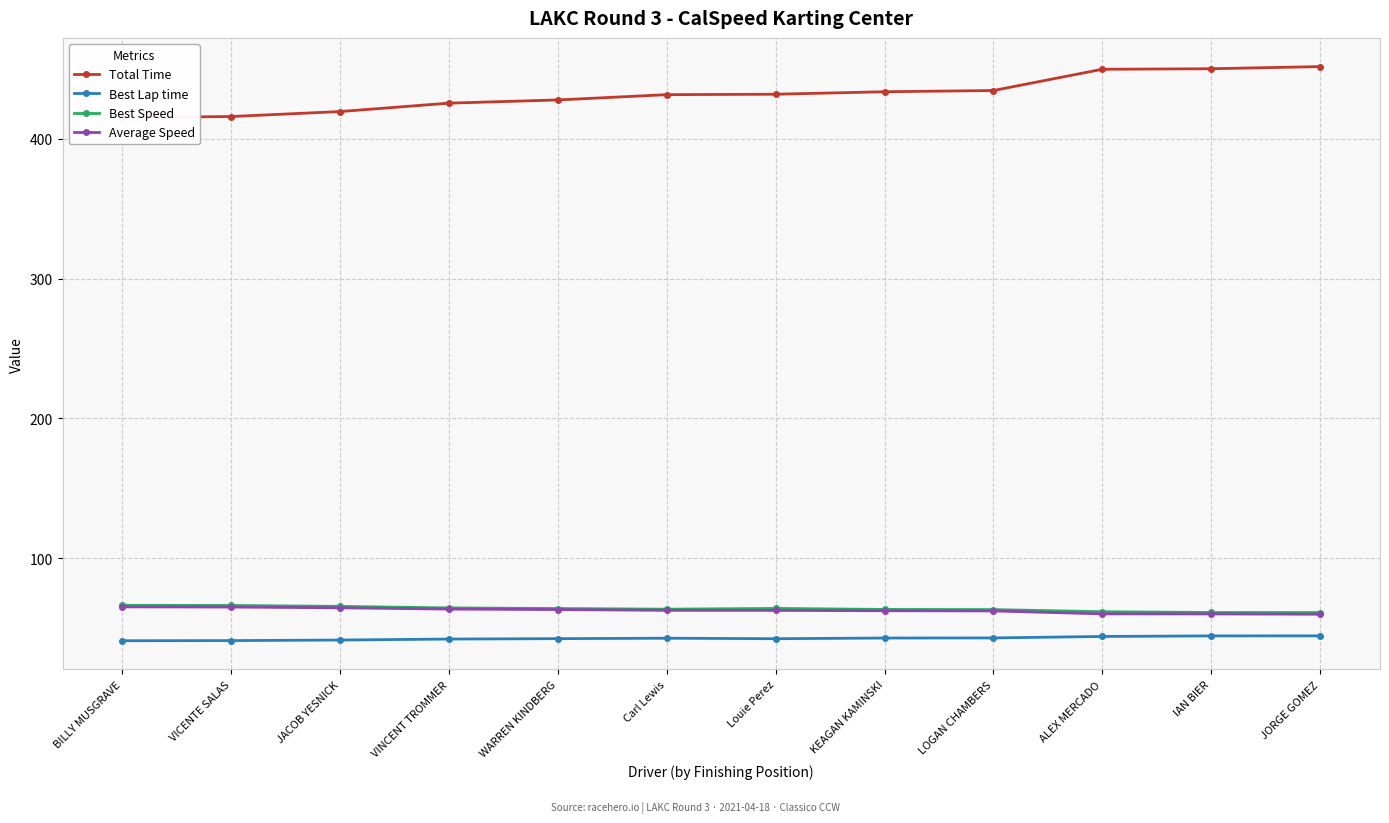

Where is Average Speed nearest to the value 62?

LOGAN CHAMBERS